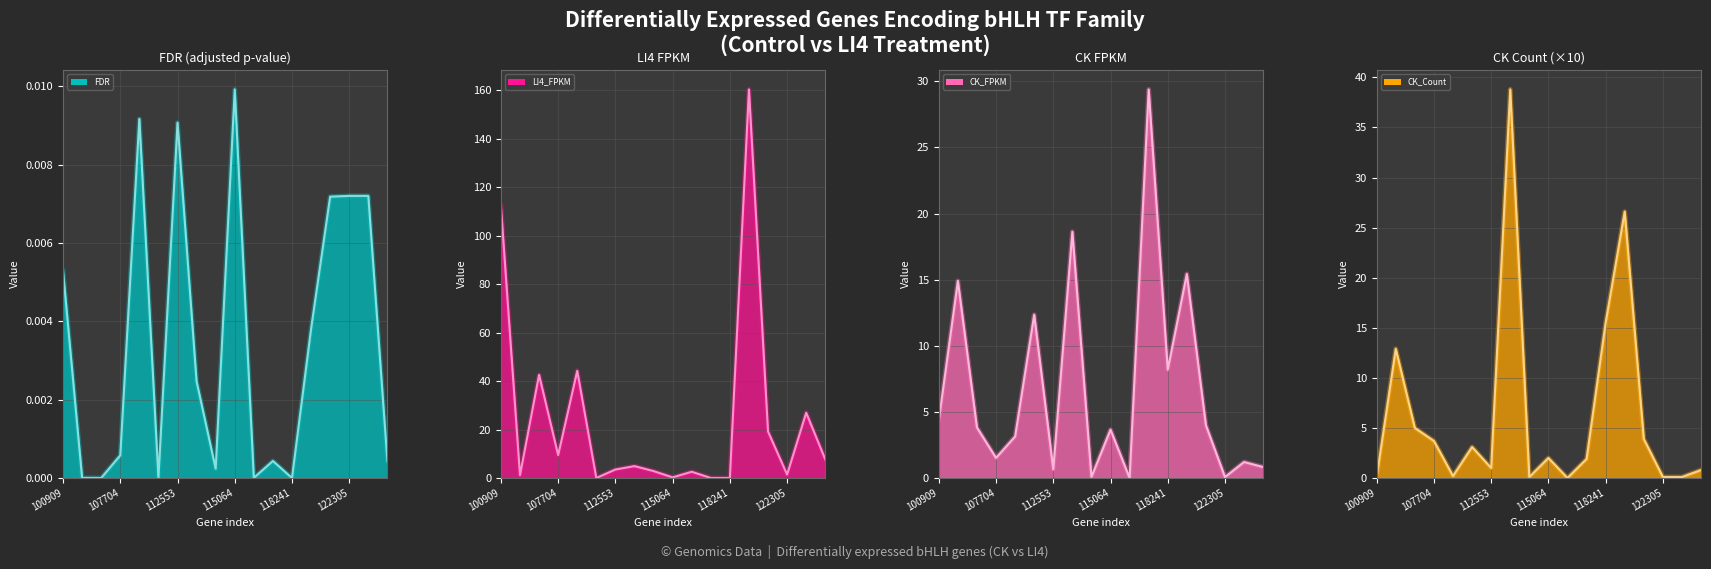

At which label does CK_FPKM_line first exceed 3?

100909